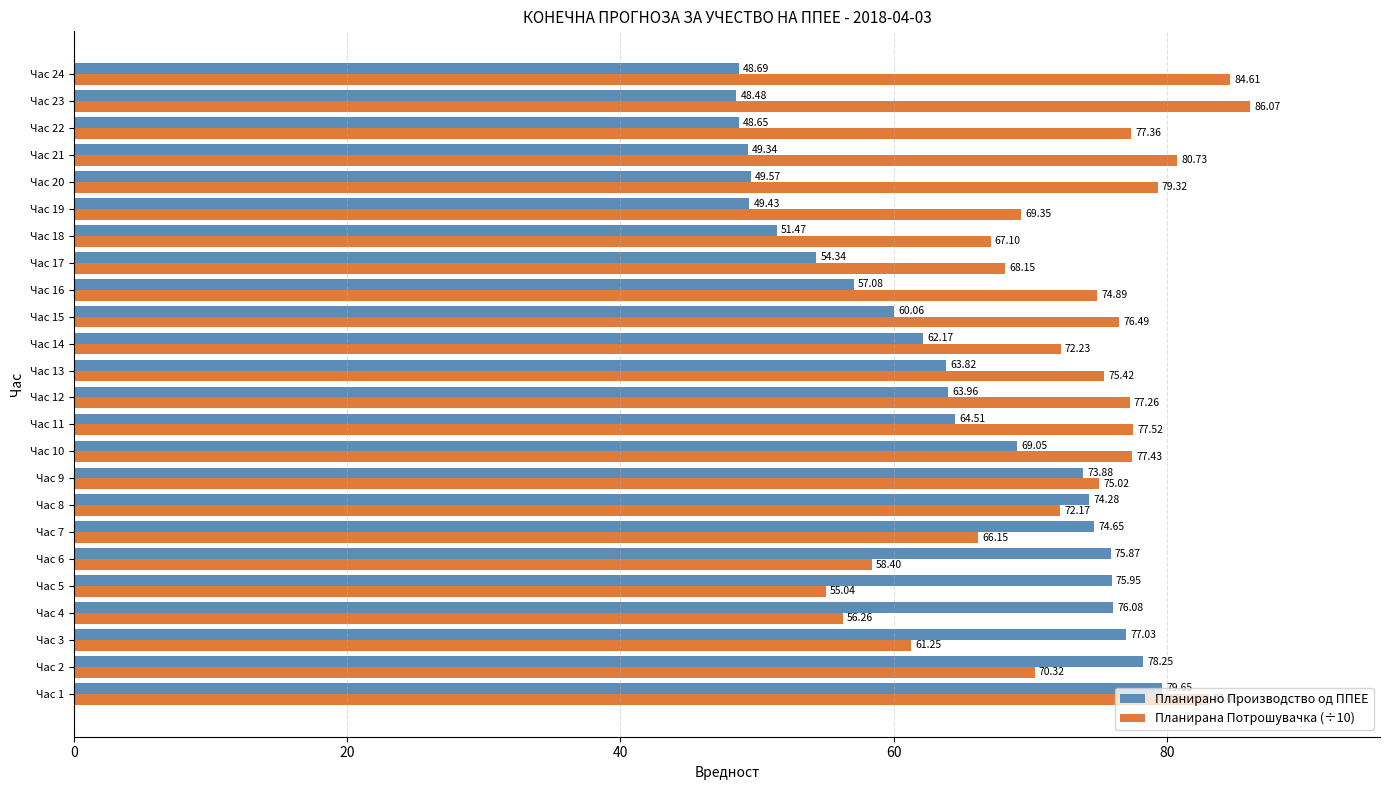

Which series has the widest spread of values?

Планирано Производство од ППЕЕ